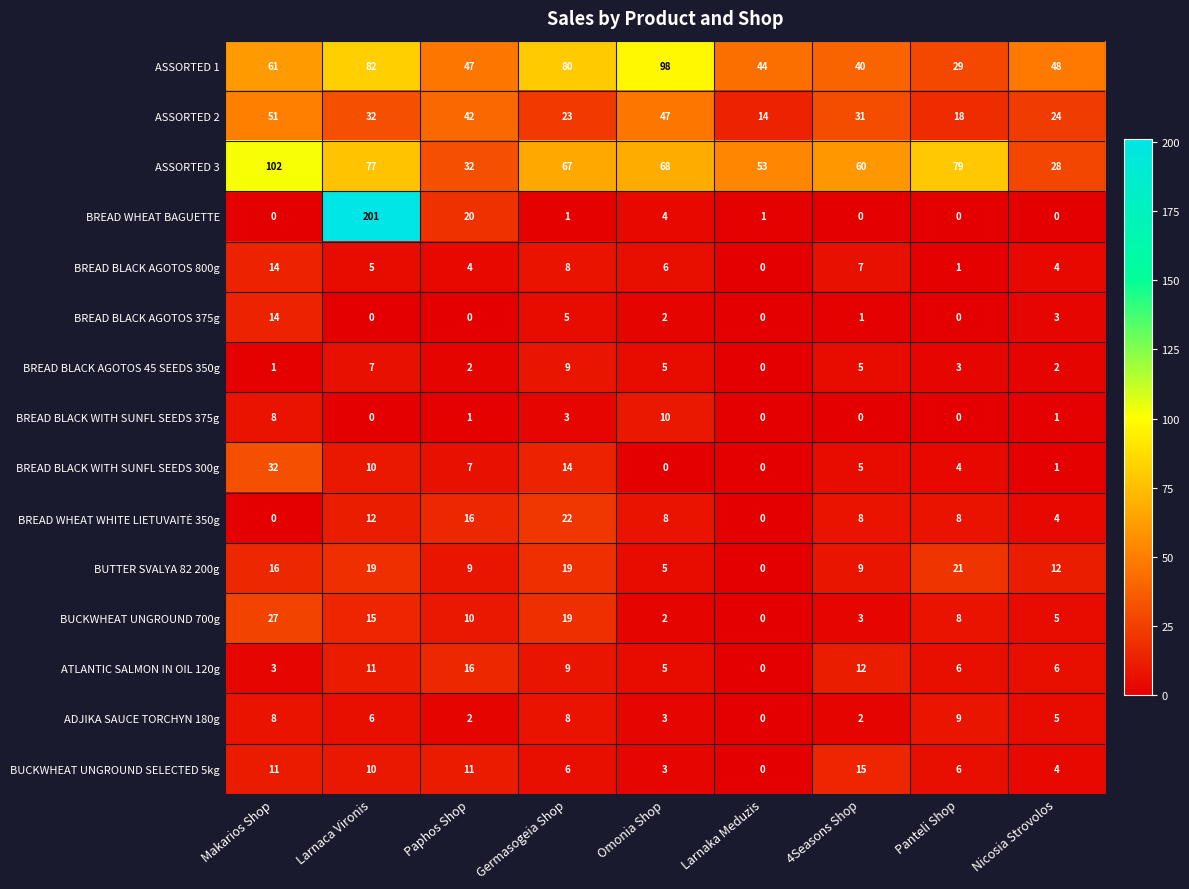

True or false: BREAD BLACK AGOTOS 375g has a value of 9 at Germasogeia Shop.

False